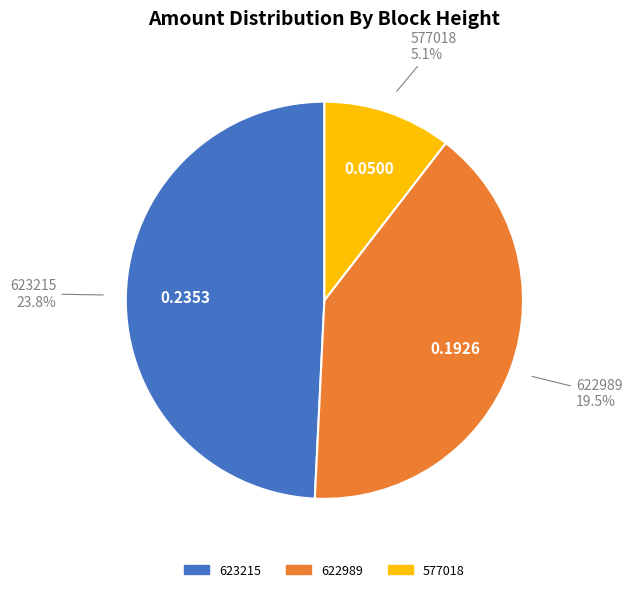

Which slice is the largest?

623215